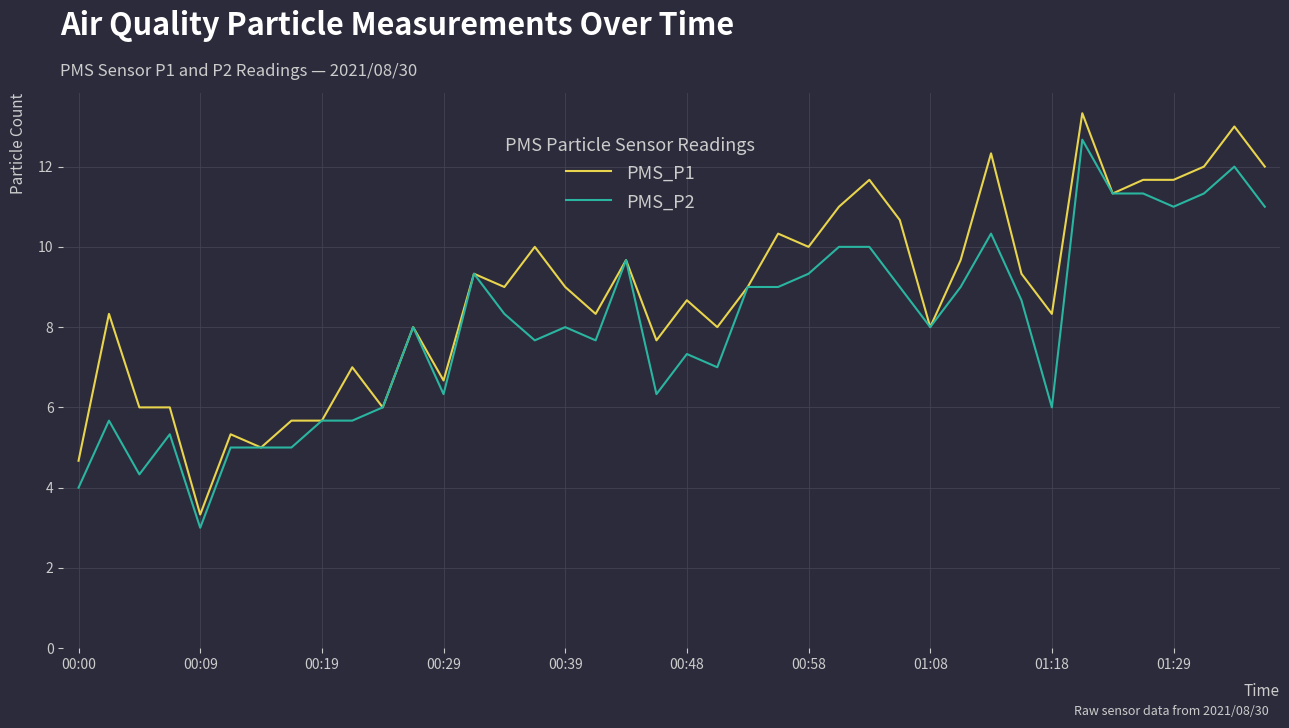

What is the smallest value displayed?

3.0